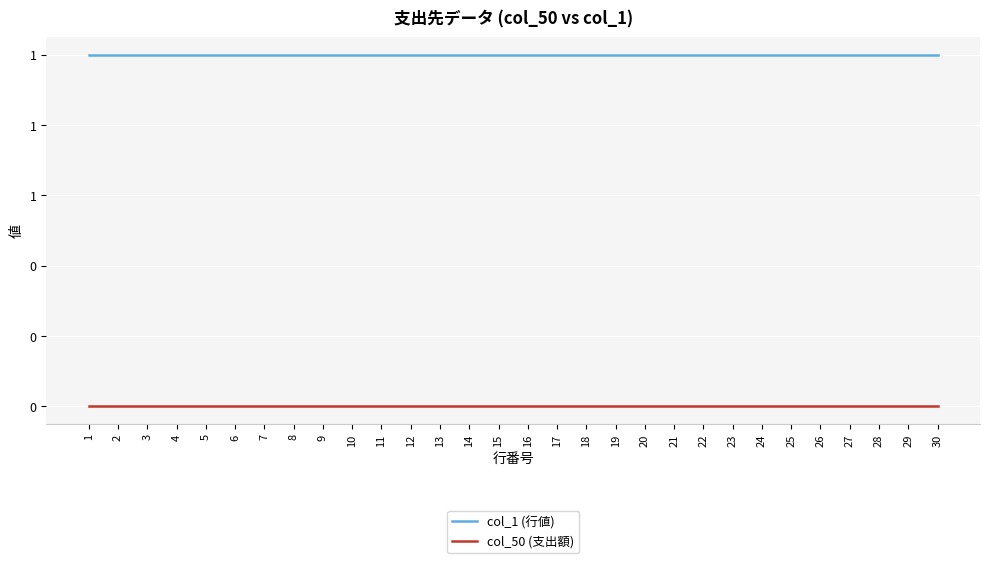

What are all the series names shown in the legend?

col_1 (行値), col_50 (支出額)